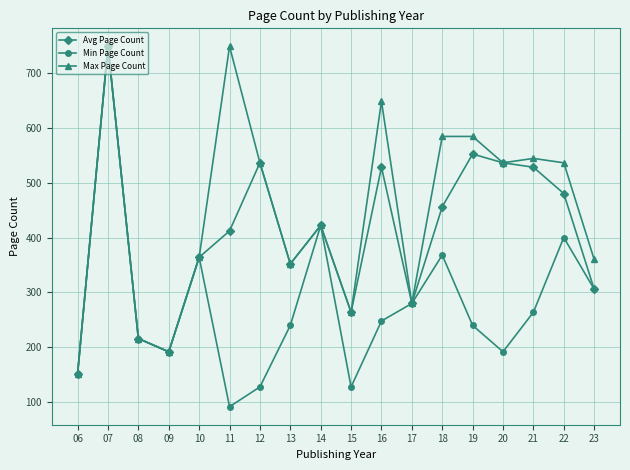

What is the lowest value of the Avg Page Count series?

152